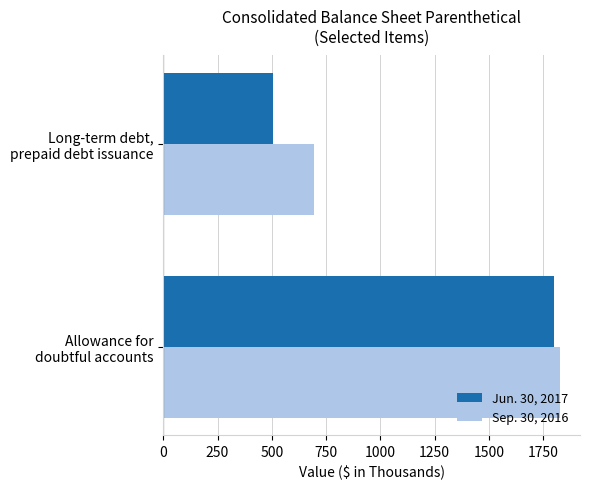

Which series has the widest spread of values?

Jun. 30, 2017